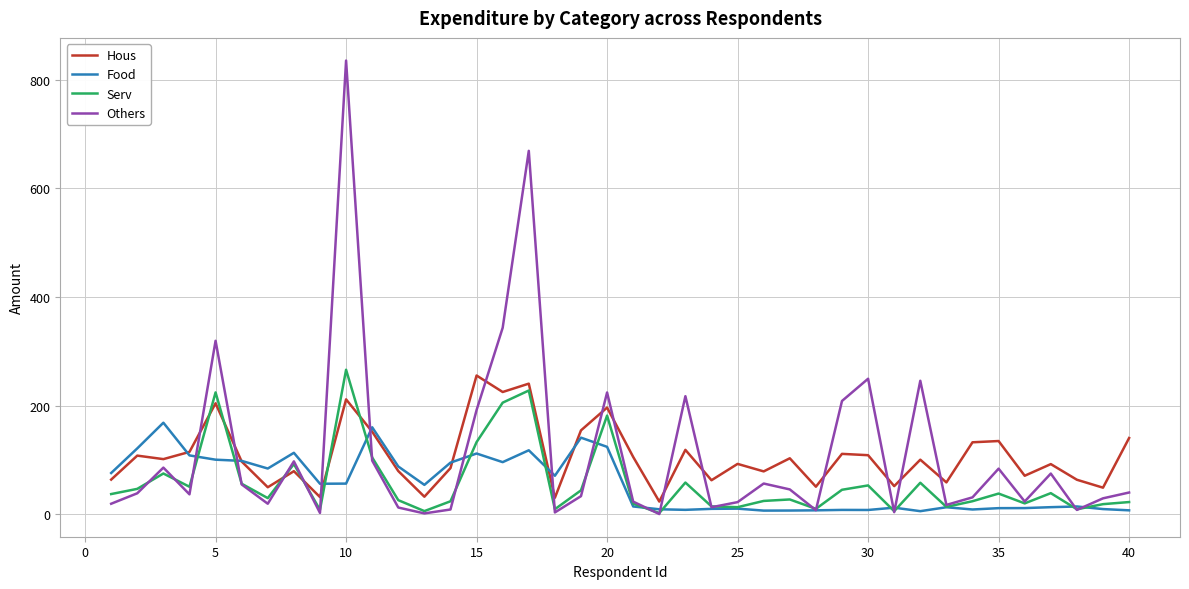

What is the maximum value shown in the chart?

835.0